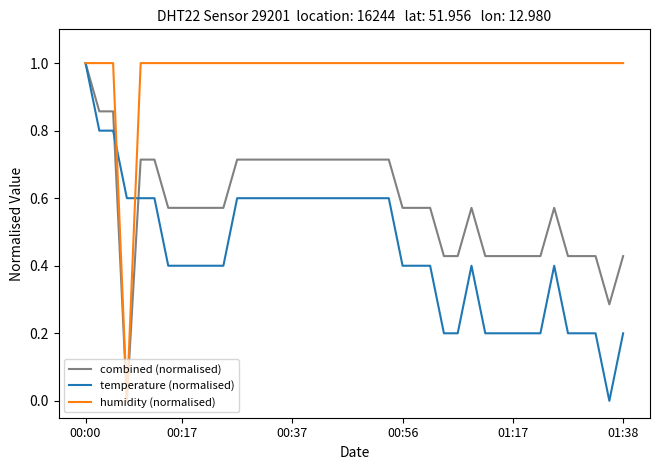

Which series has the largest total across all categories?

humidity (normalised)